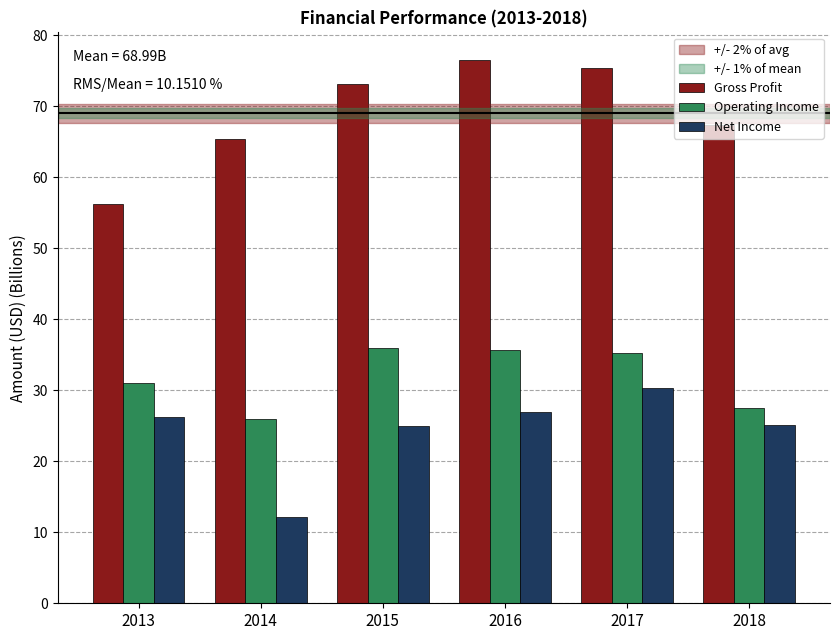

How many bars are there in total?

18